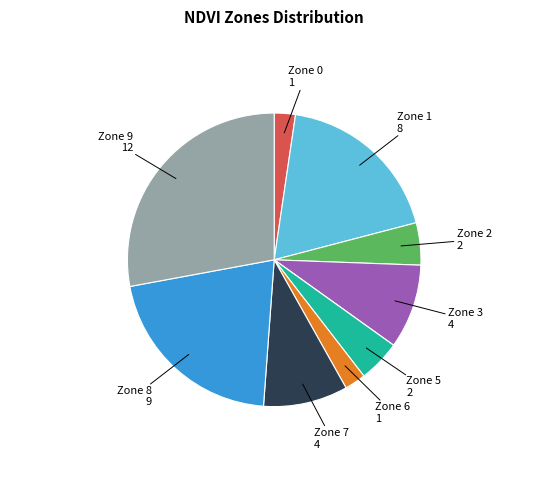

Is there any slice that represents more than half of the pie?

No